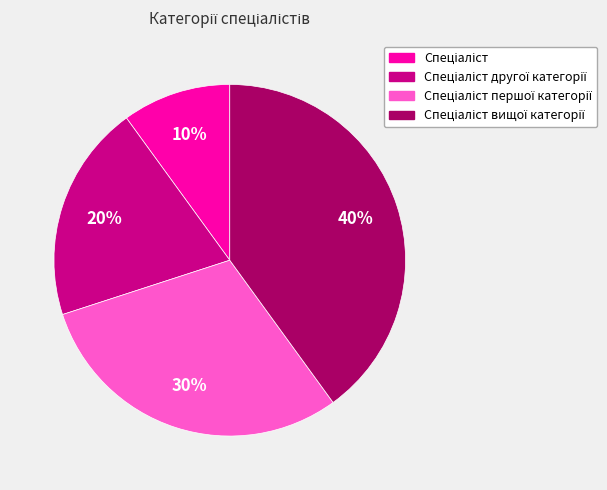

Is there a majority slice in this chart?

No